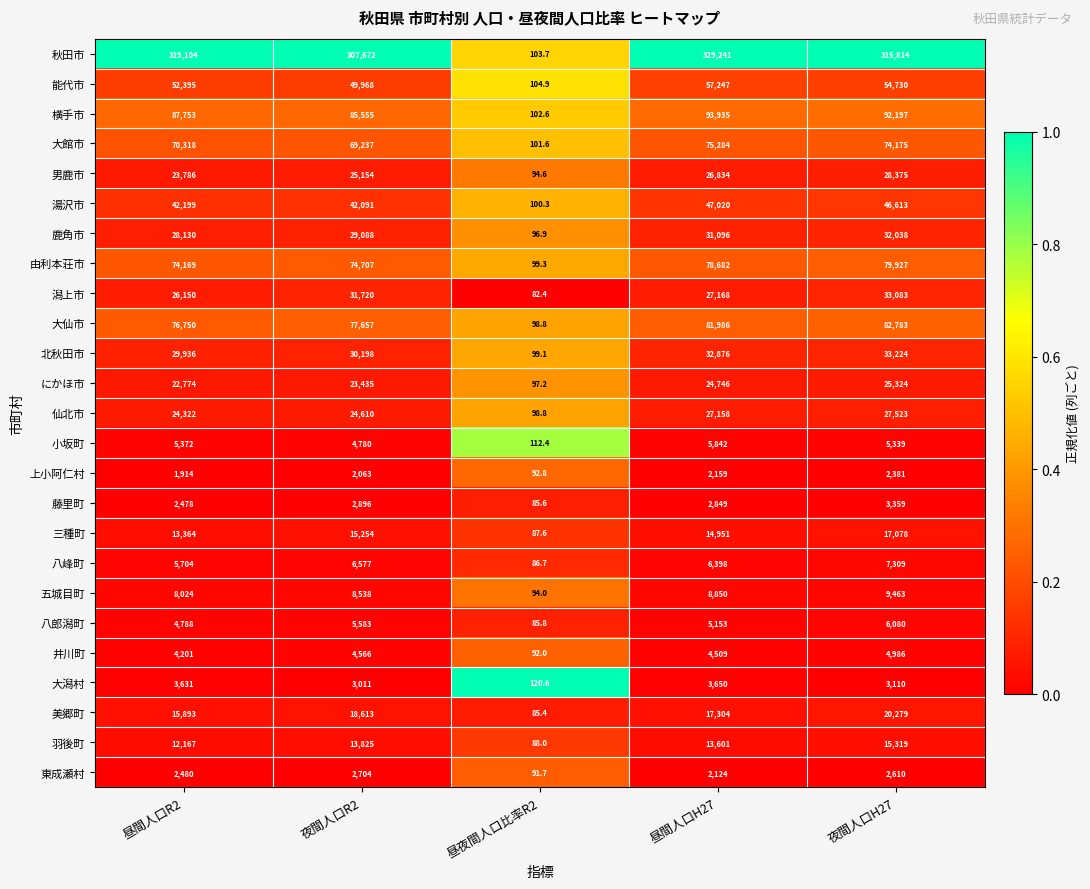

How many data points does each series have?

5